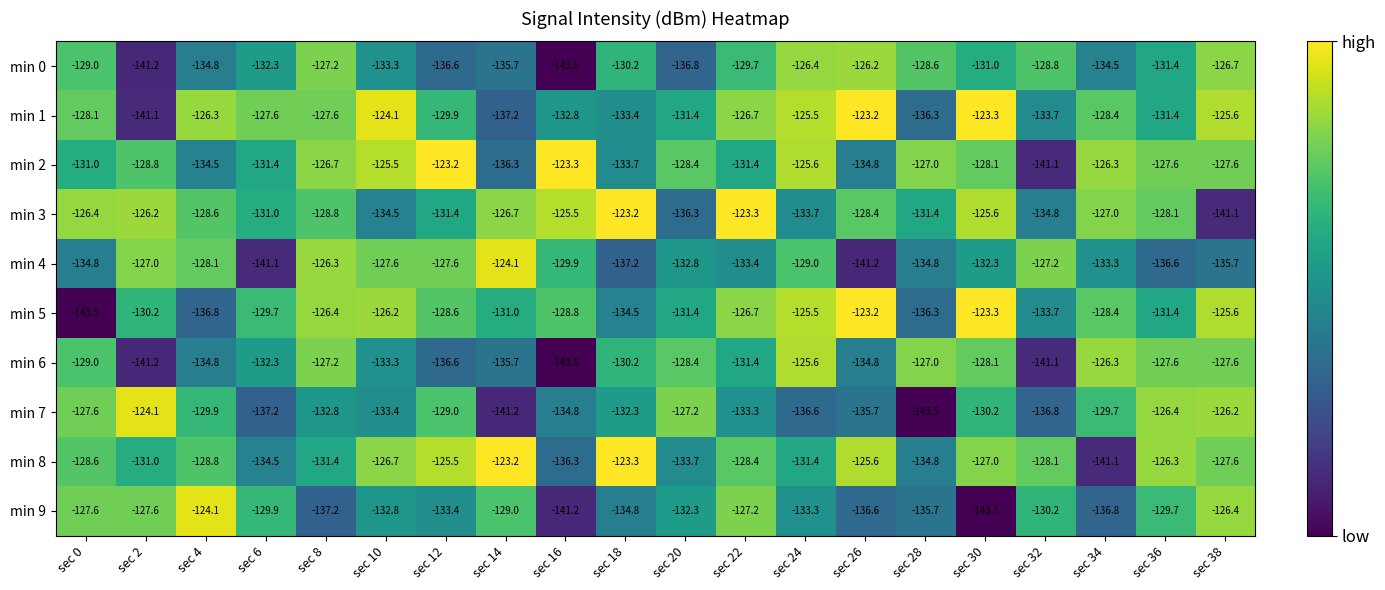

Which series has the largest range (max minus min)?

min 5